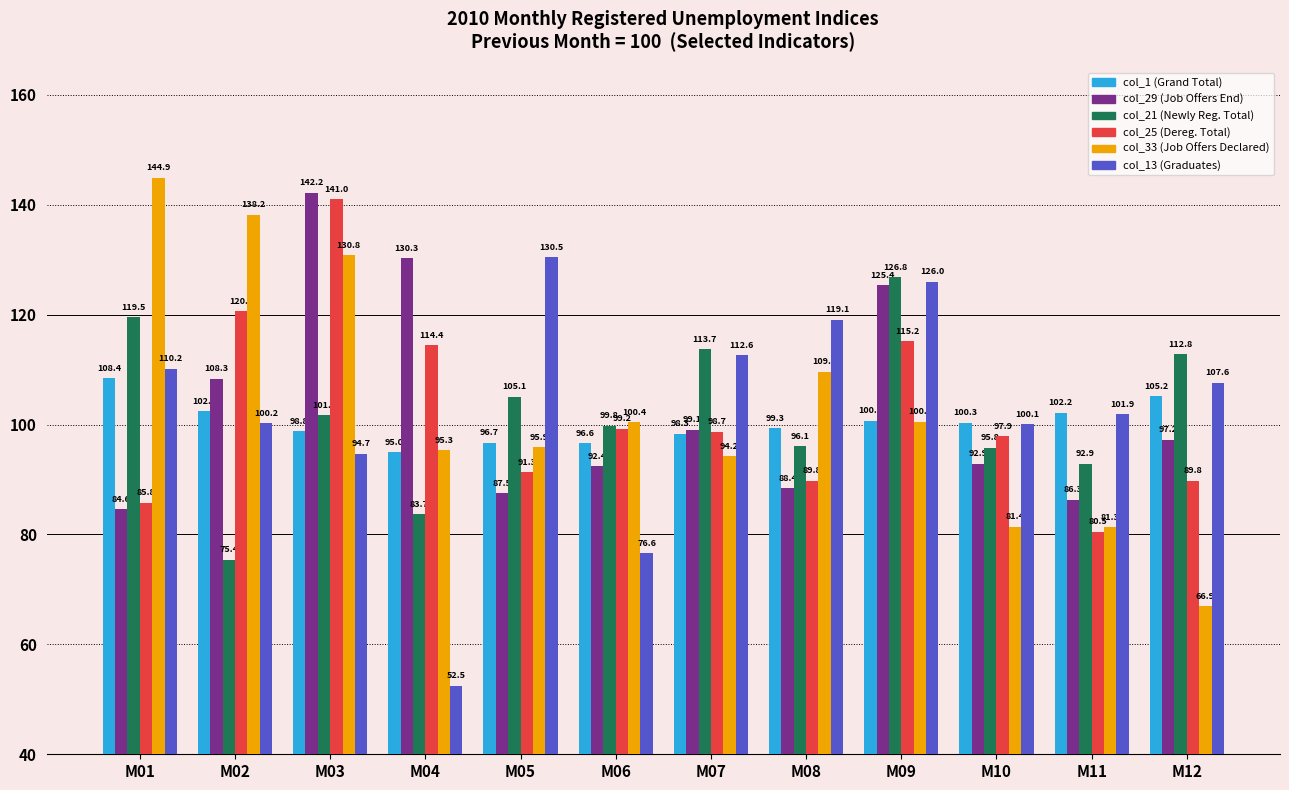

How many groups of bars are there?

12